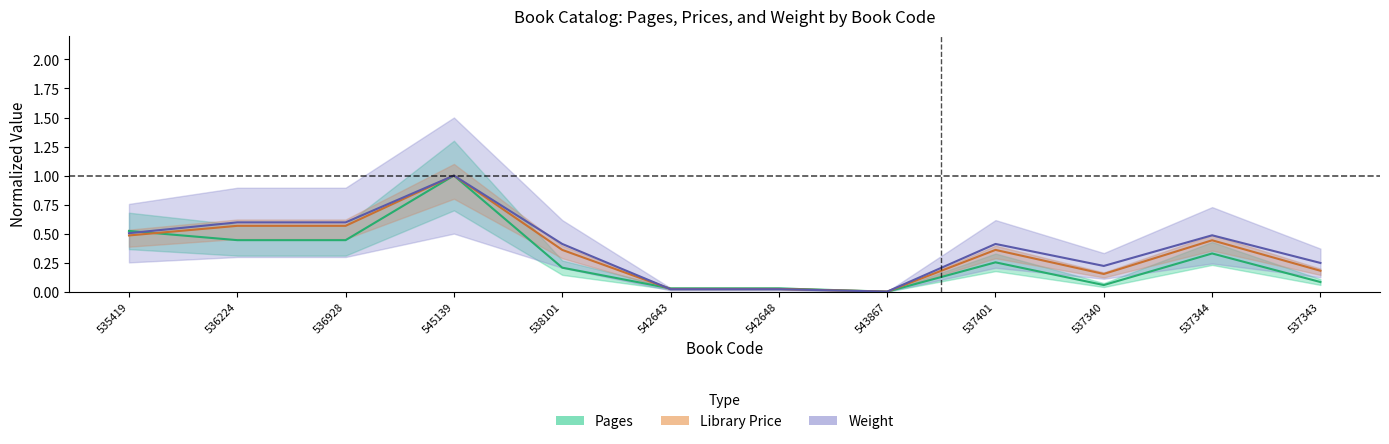

The pages series shows 0.0 at 542648. True or false?

False